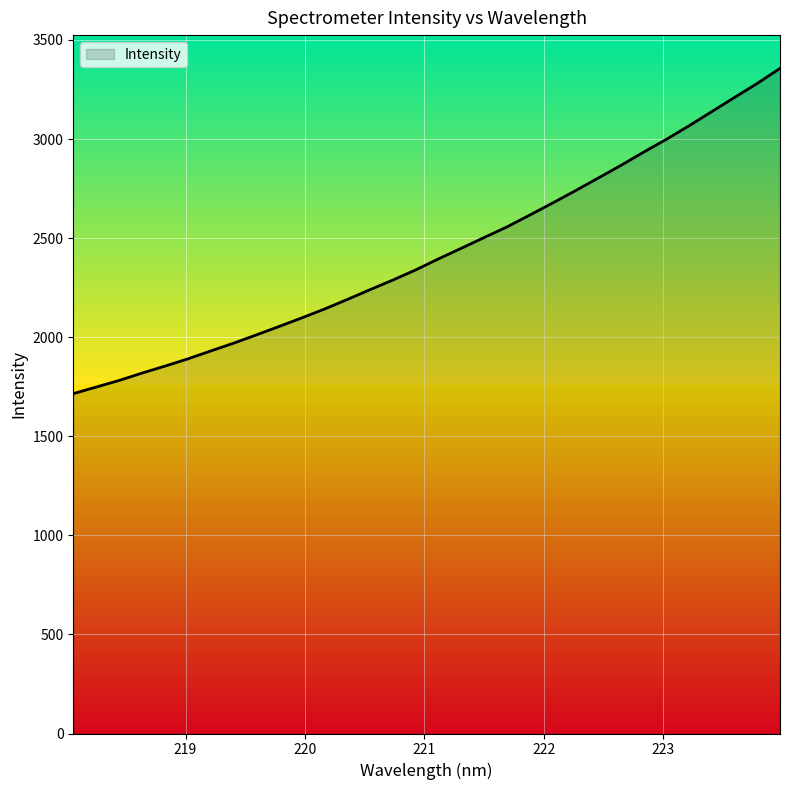

What is the difference between the maximum and minimum values?

1641.7